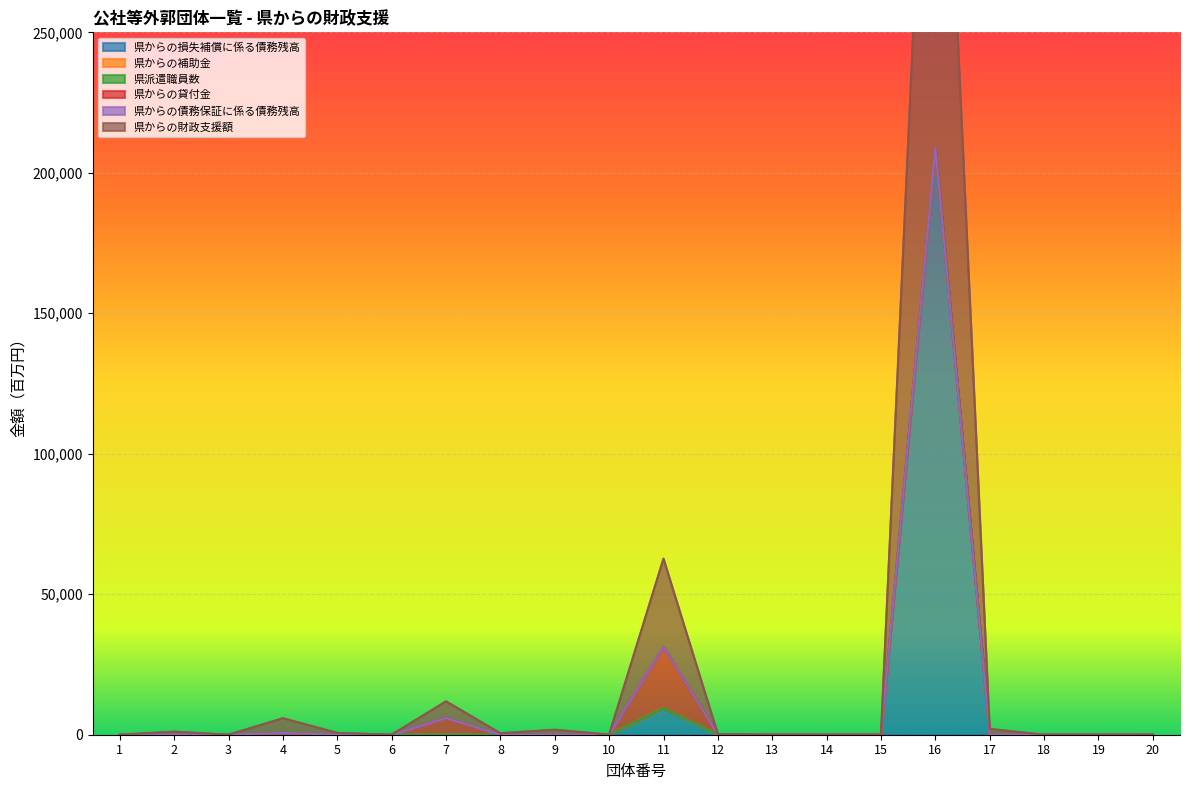

Is the value of 県からの補助金 at 8 greater than the value of 県からの貸付金 at 15?

No